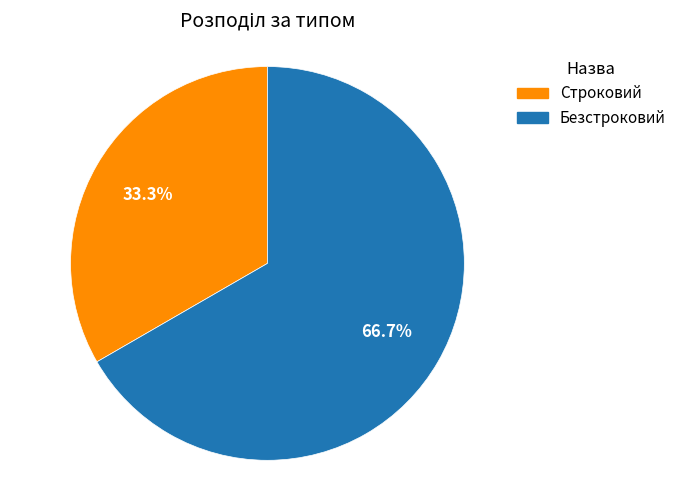

Which category has the biggest portion of the pie?

Безстроковий